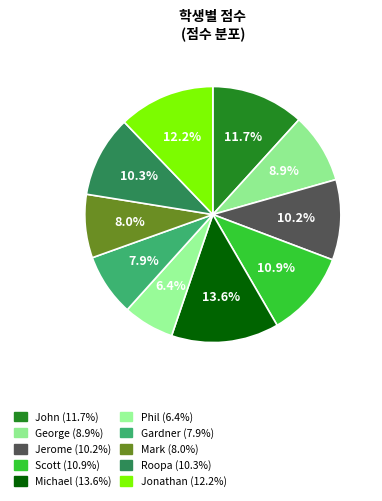

Does Mark represent more than half of the total?

No